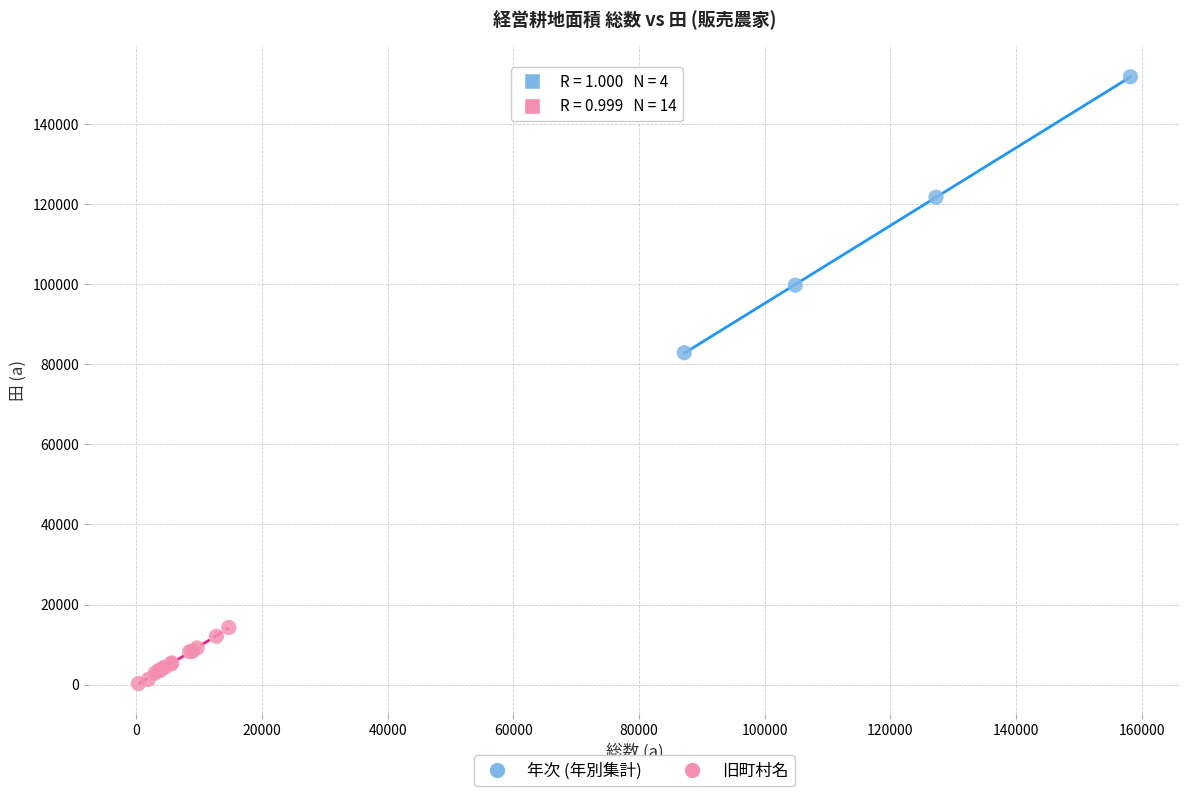

Which series has the widest spread of Y values?

年次 (年別集計)